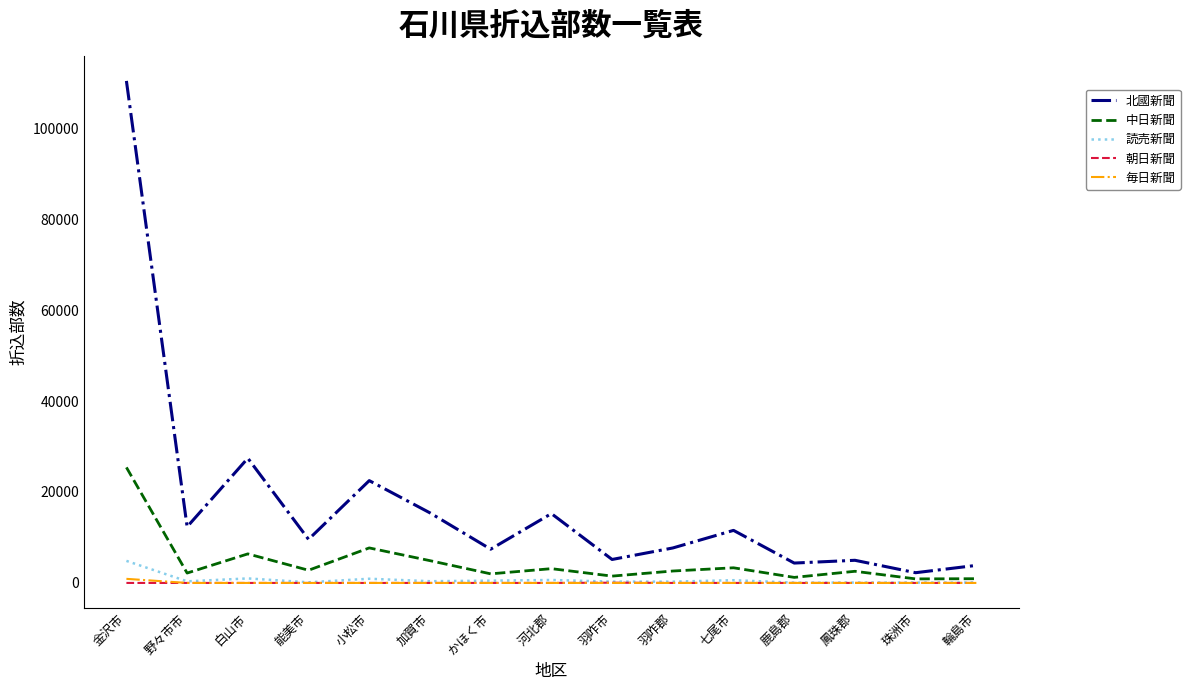

What is the average value of the 朝日新聞 series?

3